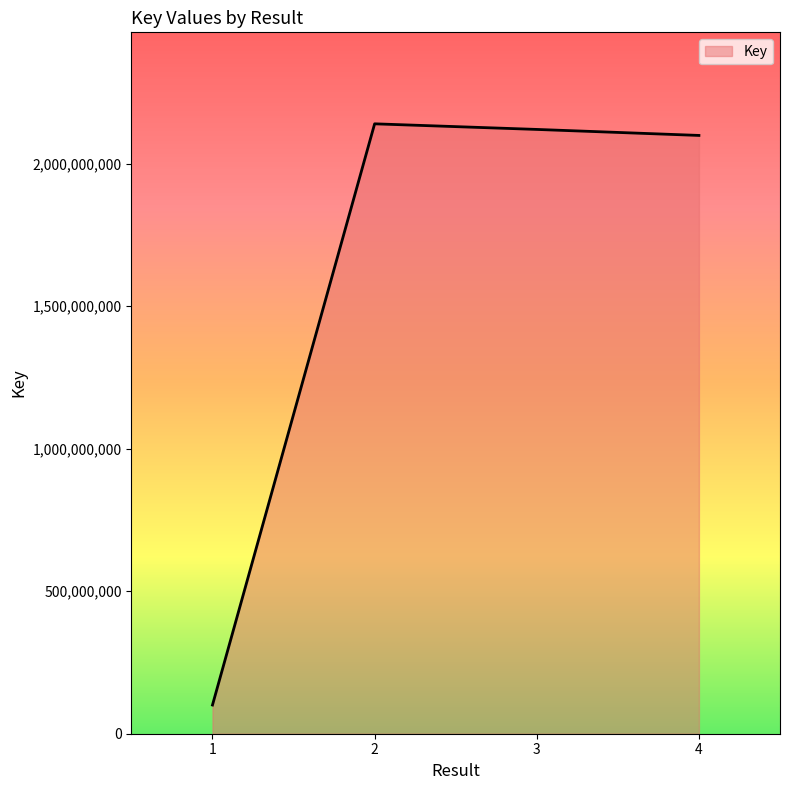

What is the maximum value shown in the chart?

2139933845